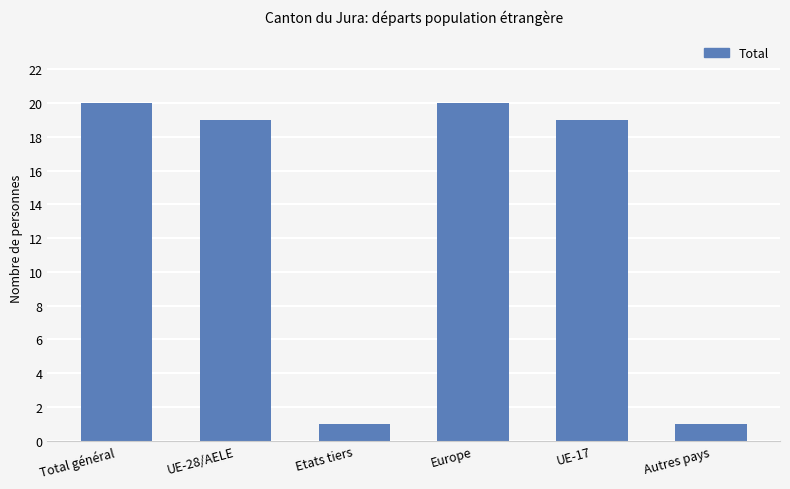

What is the change in value from Etats tiers to Europe?

+19